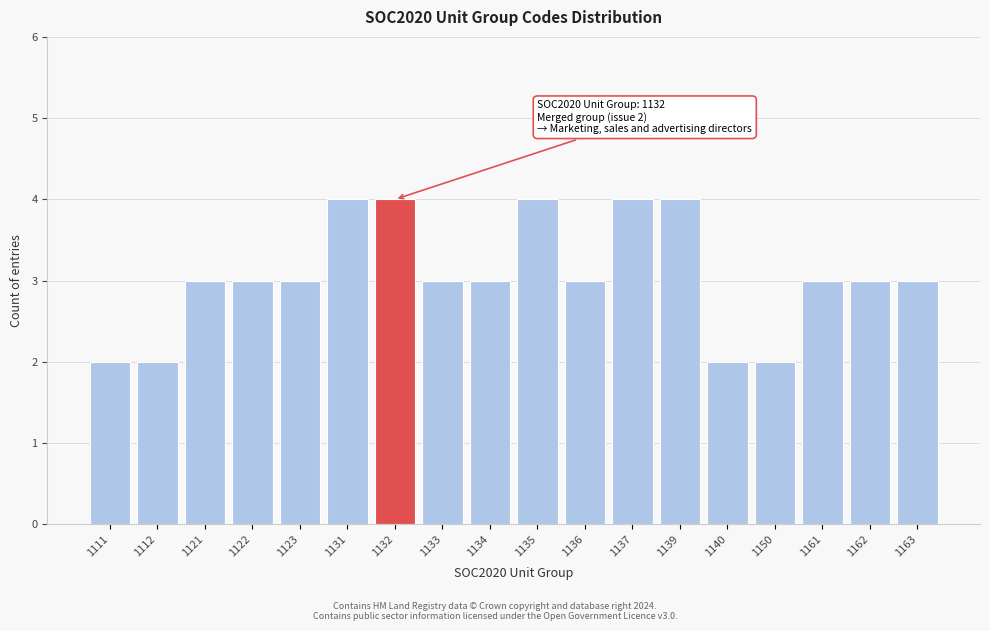

Reading left to right, transcribe all the data shown in this chart.

1111=2	1112=2	1121=3	1122=3	1123=3	1131=4	1132=4	1133=3	1134=3	1135=4	1136=3	1137=4	1139=4	1140=2	1150=2	1161=3	1162=3	1163=3